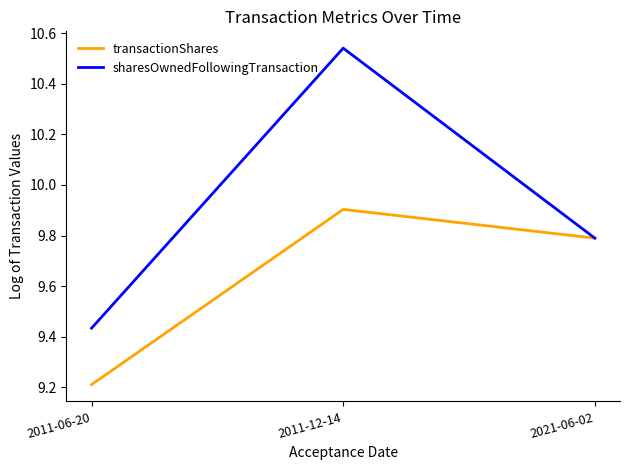

At which category does the chart reach its minimum across all series?

2011-06-20